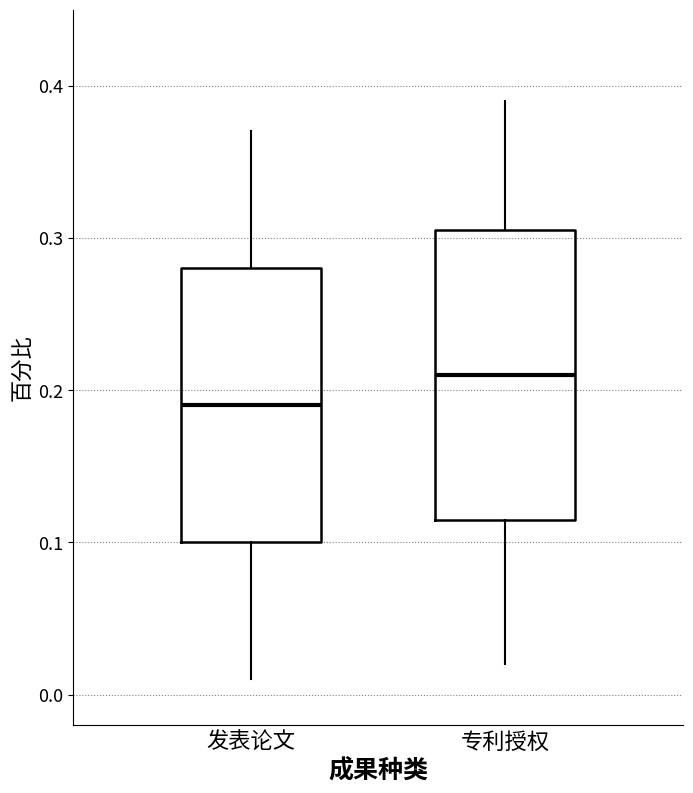

Reading left to right, read every box against the y-axis: the position of its median line, the range the box covers, and the ends of its whiskers. The values are not printed on the chart, so give them approximately, as read against the axis.

发表论文: median 0.19, box 0.10 to 0.28, whiskers 0.01 to 0.37
专利授权: median 0.21, box 0.12 to 0.31, whiskers 0.02 to 0.39